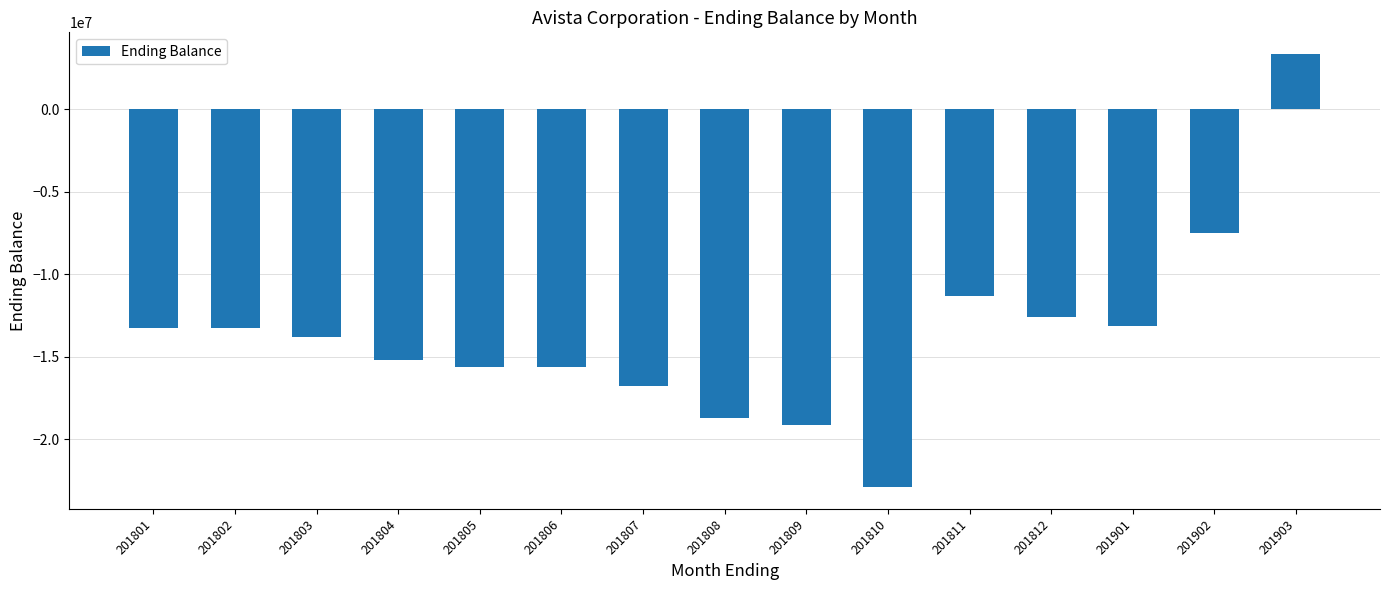

How many values exceed -13822513?

7